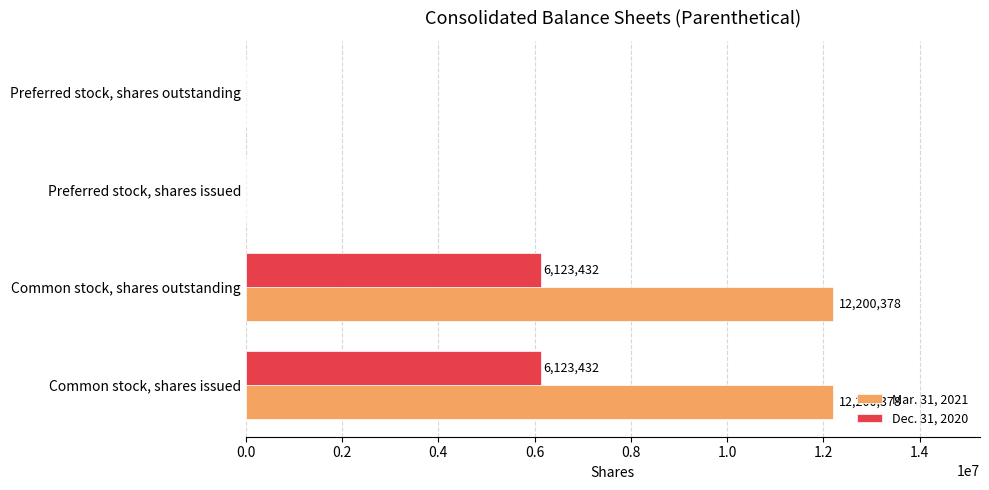

The Dec. 31, 2020 series shows 0 at Preferred stock, shares outstanding. True or false?

True